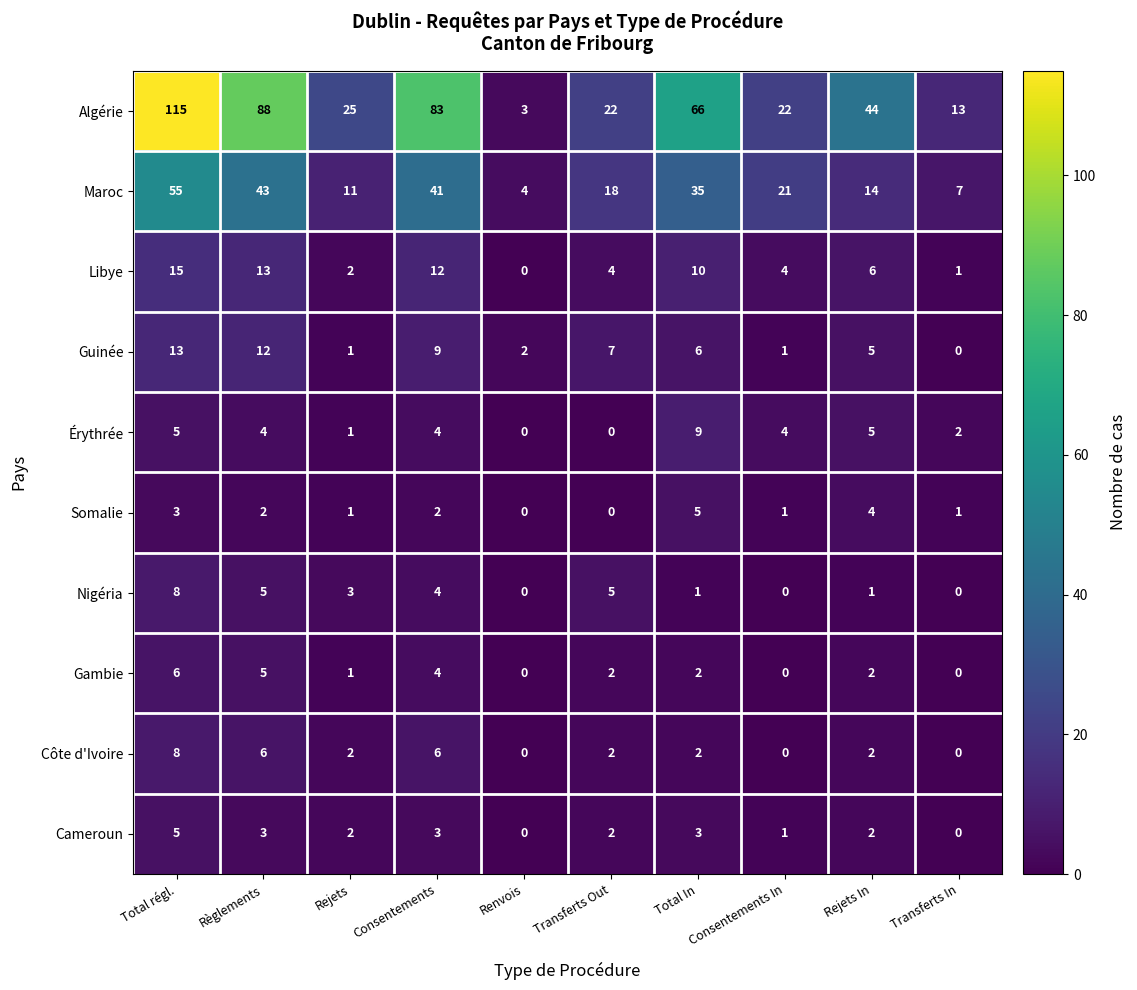

Which label corresponds to the largest value in the chart?

Total régl.